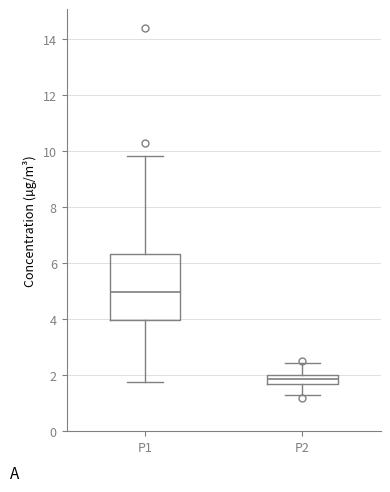

Which box's median line is the highest?

P1